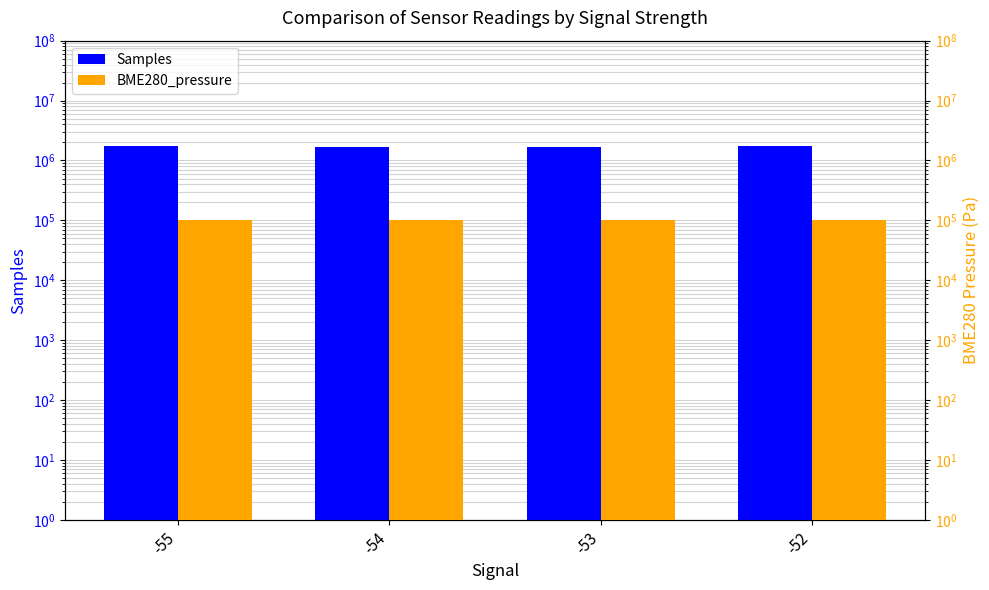

What is the highest value of the Samples series?

1761164.2